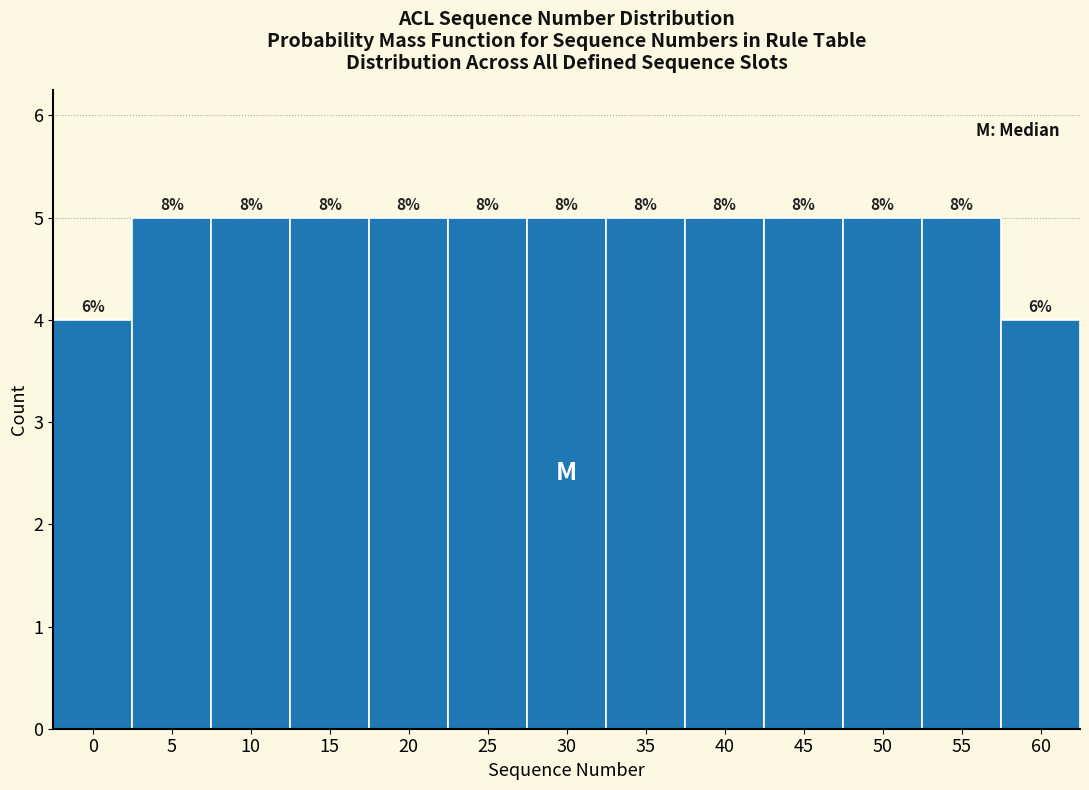

Are the bars horizontal?

No